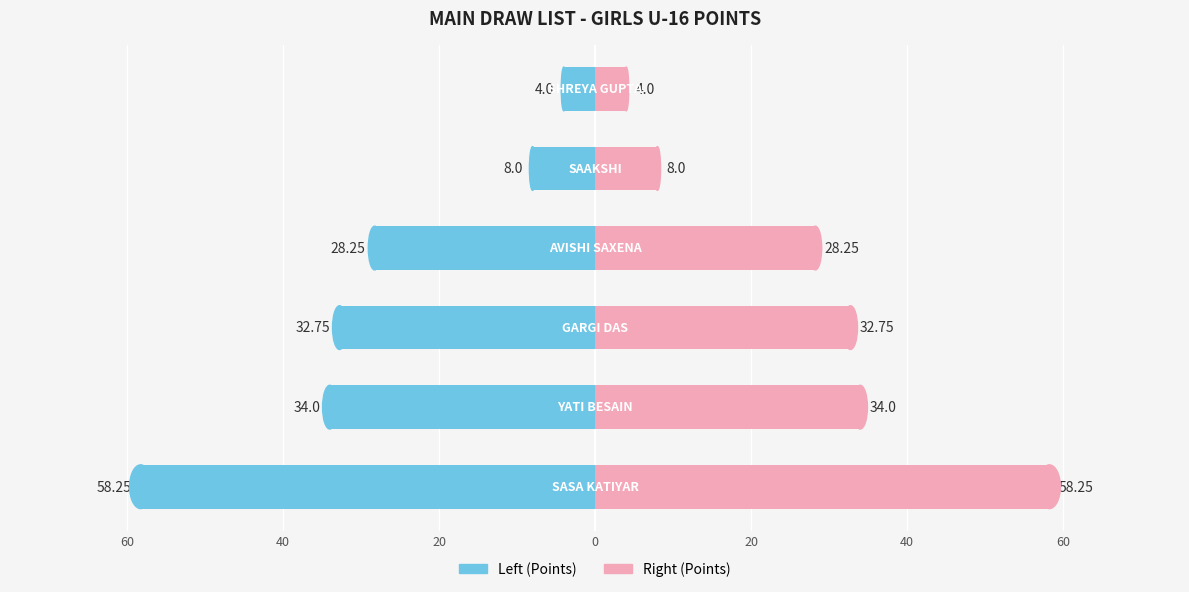

Reading left to right, transcribe all the data shown in this chart.

Points (Left): 60=-58.2	40=-34.0	20=-32.8	0=-28.2	20=-8.0	40=-4.0
Points (Right): 60=58.2	40=34.0	20=32.8	0=28.2	20=8.0	40=4.0